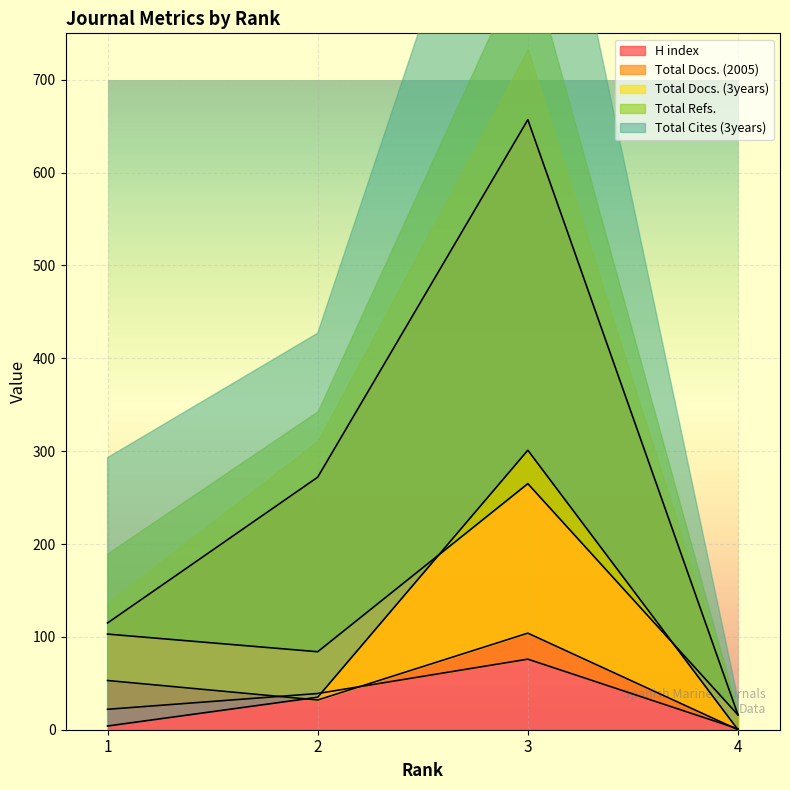

How many distinct data groups are displayed?

5